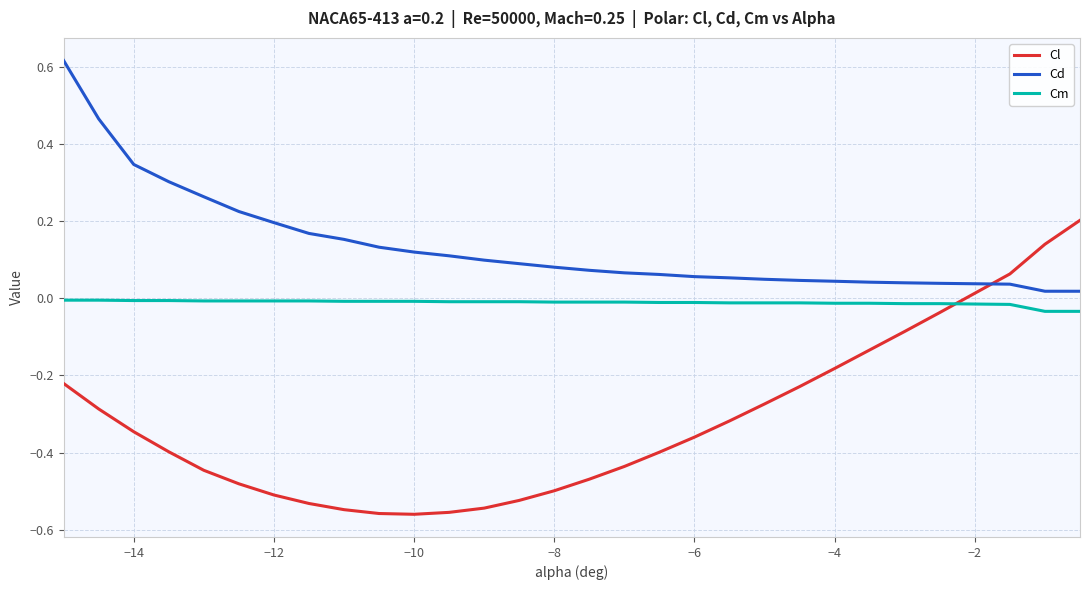

Which series has the largest range (max minus min)?

Cl